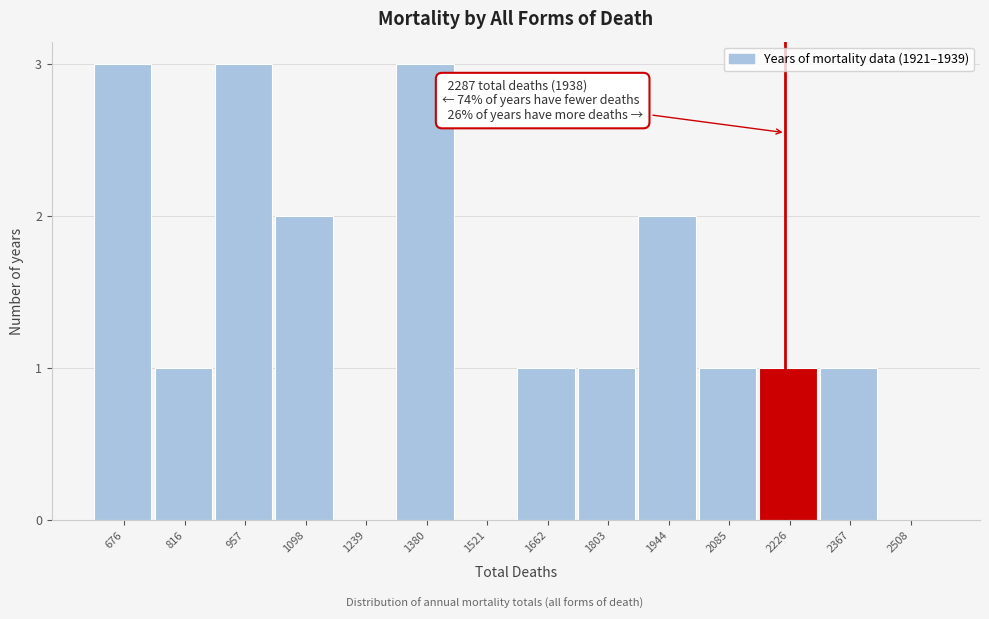

Reading left to right, transcribe all the data shown in this chart.

676=3	816=1	957=3	1098=2	1239=0	1380=3	1521=0	1662=1	1803=1	1944=2	2085=1	2226=1	2367=1	2508=0